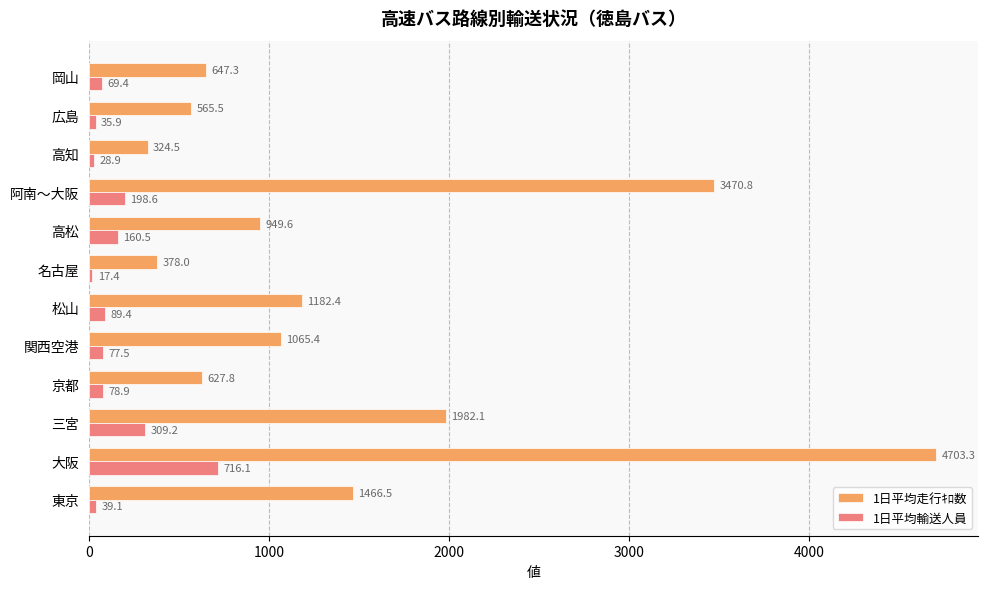

What is the difference between the maximum and second lowest values in the 1日平均輸送人員 series?

687.2